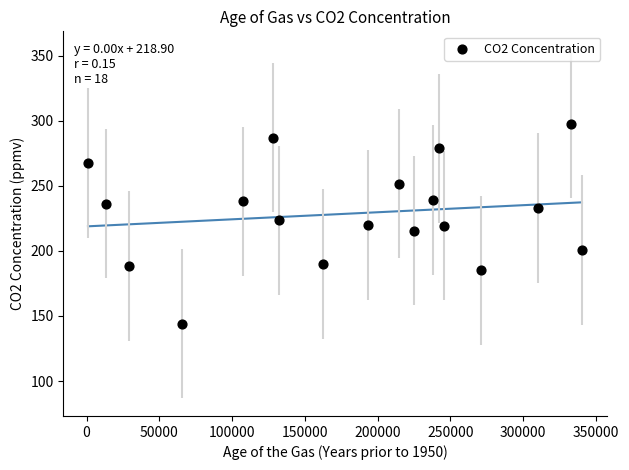

What is the range of X values (max minus min)?

339448.0